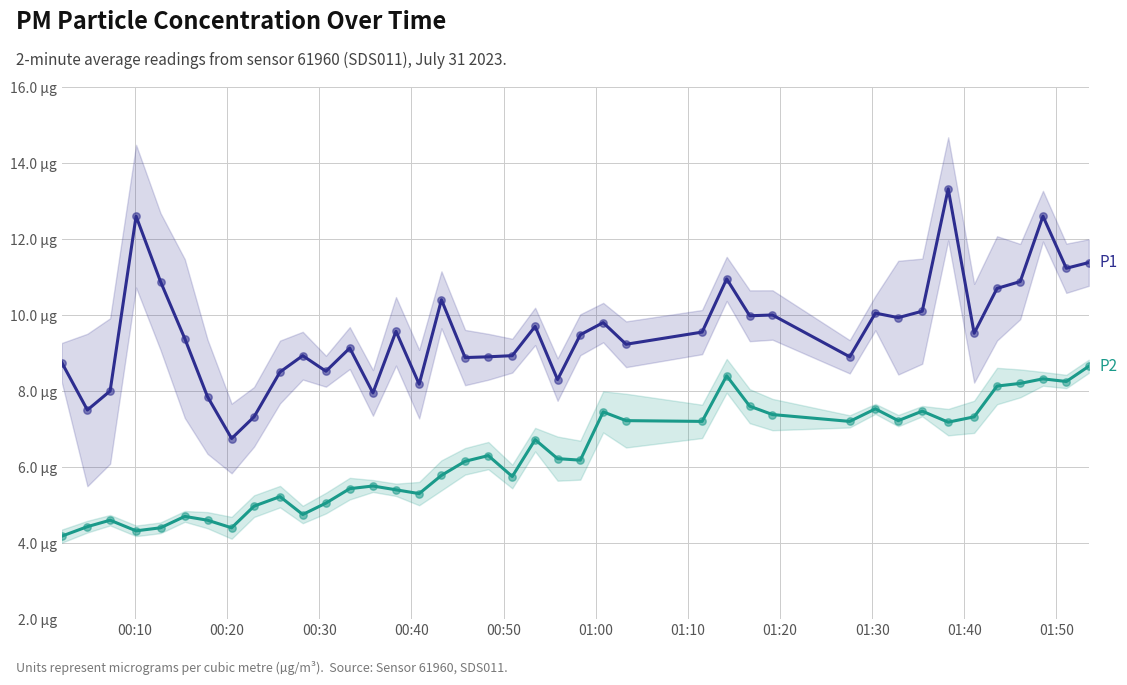

Which series reaches the maximum Y coordinate?

P1